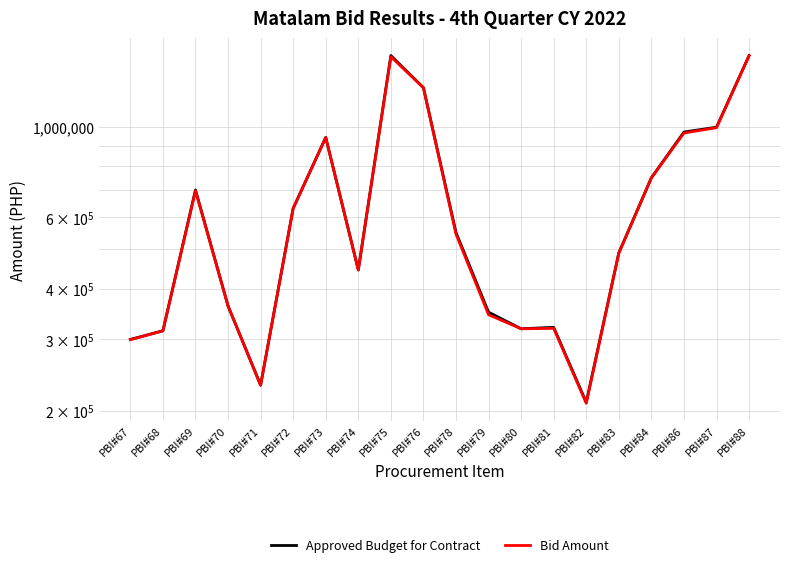

Between PBI#74 and PBI#67, which is larger?

PBI#74